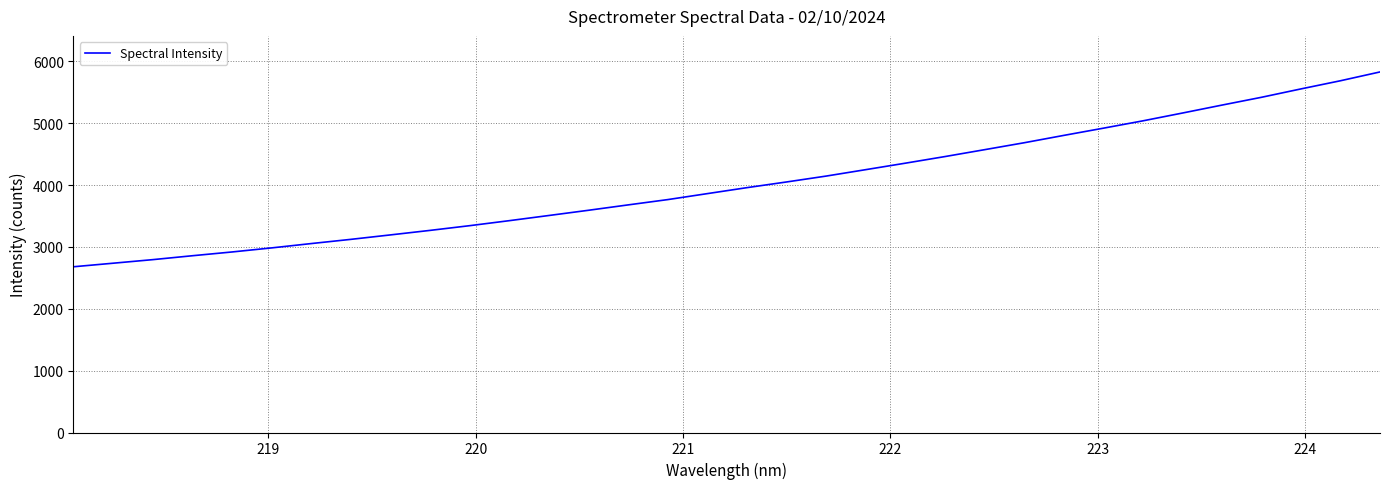

What is the difference between the maximum and minimum values?

3150.6